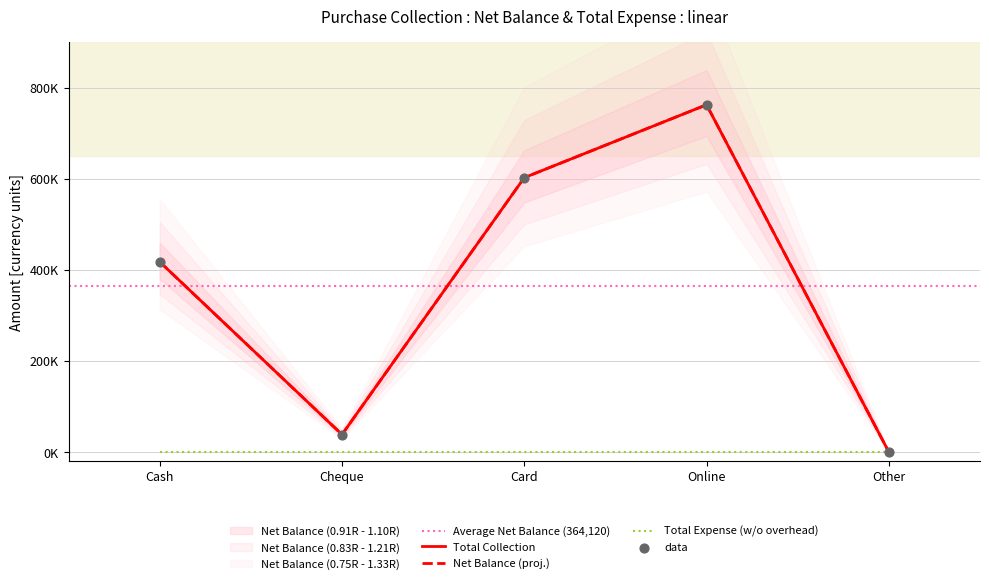

Which series contains the highest Y value?

Net Balance